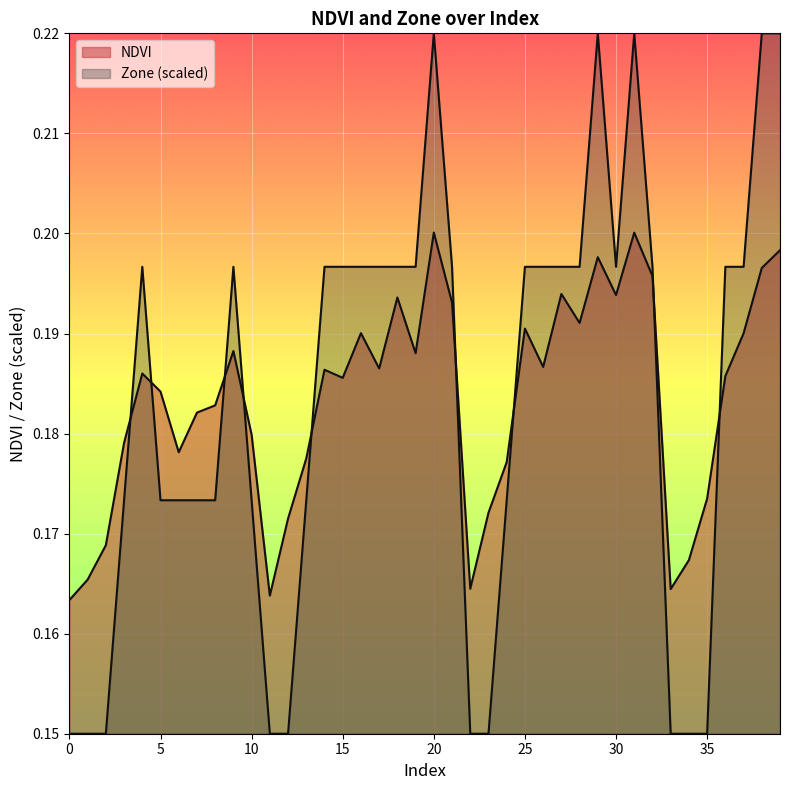

Reading right to left, transcribe all the data shown in this chart.

NDVI: 39=0.2	38=0.2	37=0.2	36=0.2	35=0.2	34=0.2	33=0.2	32=0.2	31=0.2	30=0.2	29=0.2	28=0.2	27=0.2	26=0.2	25=0.2	24=0.2	23=0.2	22=0.2	21=0.2	20=0.2	19=0.2	18=0.2	17=0.2	16=0.2	15=0.2	14=0.2	13=0.2	12=0.2	11=0.2	10=0.2	9=0.2	8=0.2	7=0.2	6=0.2	5=0.2	4=0.2	3=0.2	2=0.2	1=0.2	0=0.2
Zone: 39=0.2	38=0.2	37=0.2	36=0.2	35=0.1	34=0.1	33=0.1	32=0.2	31=0.2	30=0.2	29=0.2	28=0.2	27=0.2	26=0.2	25=0.2	24=0.2	23=0.1	22=0.1	21=0.2	20=0.2	19=0.2	18=0.2	17=0.2	16=0.2	15=0.2	14=0.2	13=0.2	12=0.1	11=0.1	10=0.2	9=0.2	8=0.2	7=0.2	6=0.2	5=0.2	4=0.2	3=0.2	2=0.1	1=0.1	0=0.1